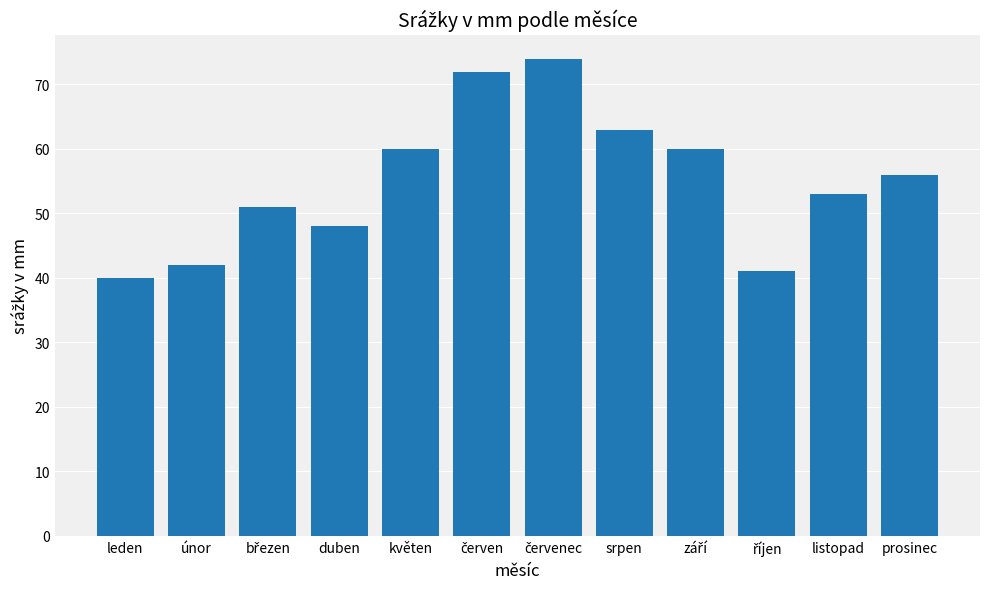

What is the label of the 11th bar from the right?

únor